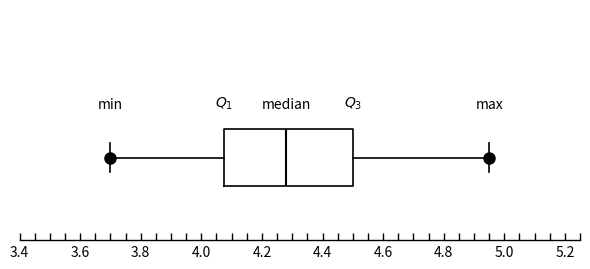

Transcribe this box plot: give where the median line is, the range the box spans, and where the two whiskers end, as read against the x-axis. The values are not printed on the chart, so give them approximately, as read against the axis.

median 4.28, box 4.08 to 4.50, whiskers 3.70 to 4.96